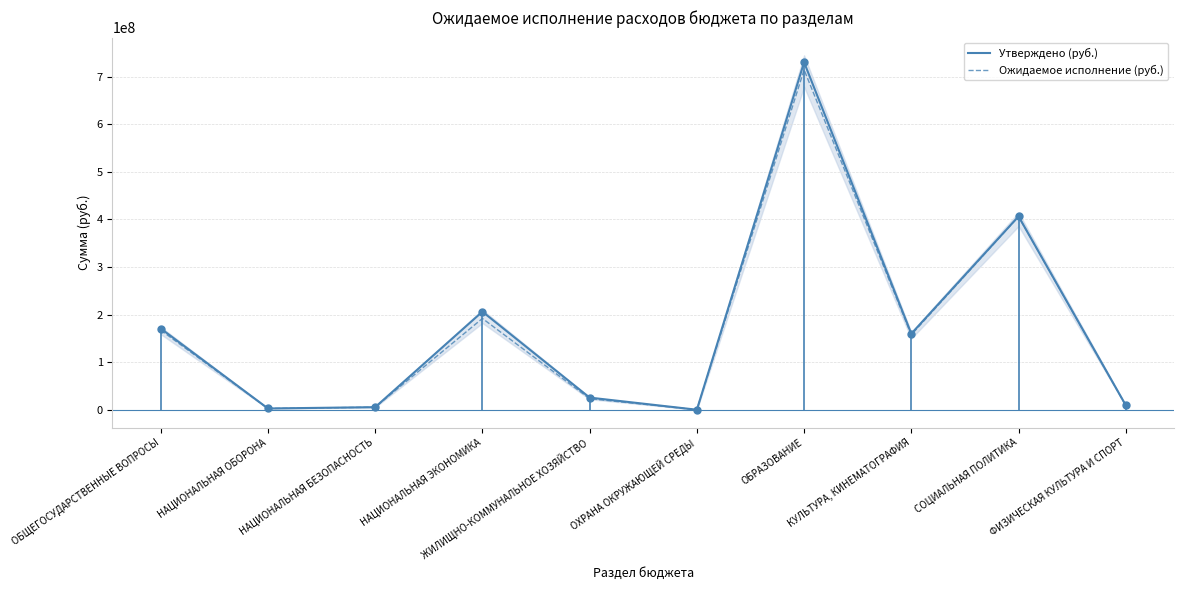

Rank the series by their average value, from highest to lowest.

Утверждено (руб.), Ожидаемое исполнение (руб.)